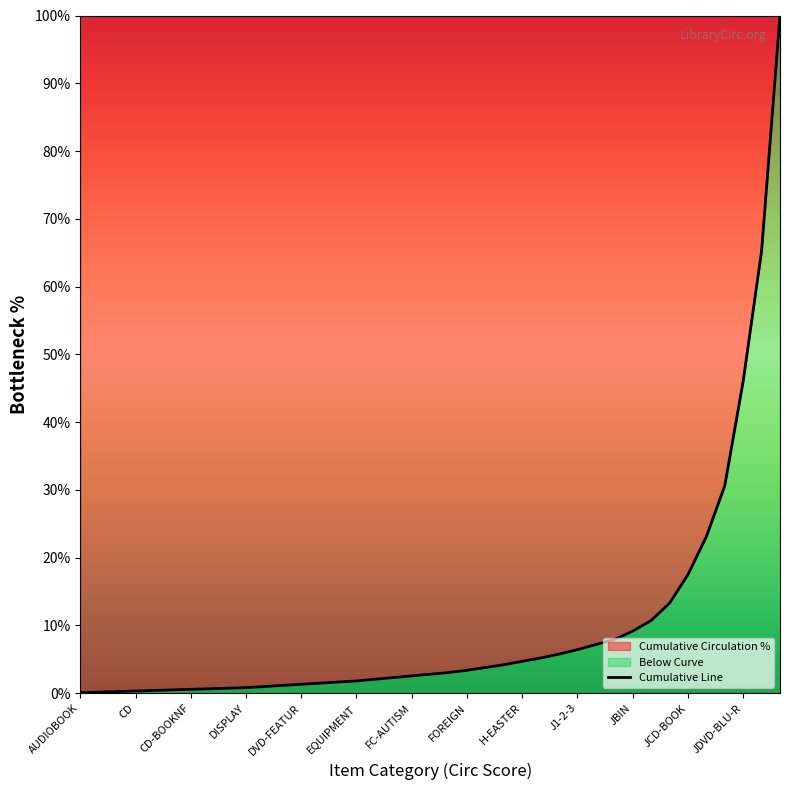

What is the smallest value displayed?

0.1